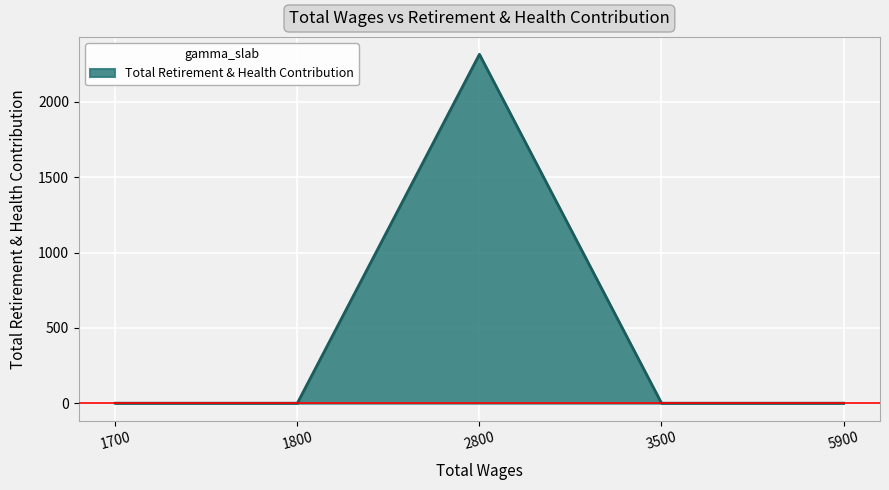

Reading right to left, list all the values displayed in this chart.

0	0	2316	0	0